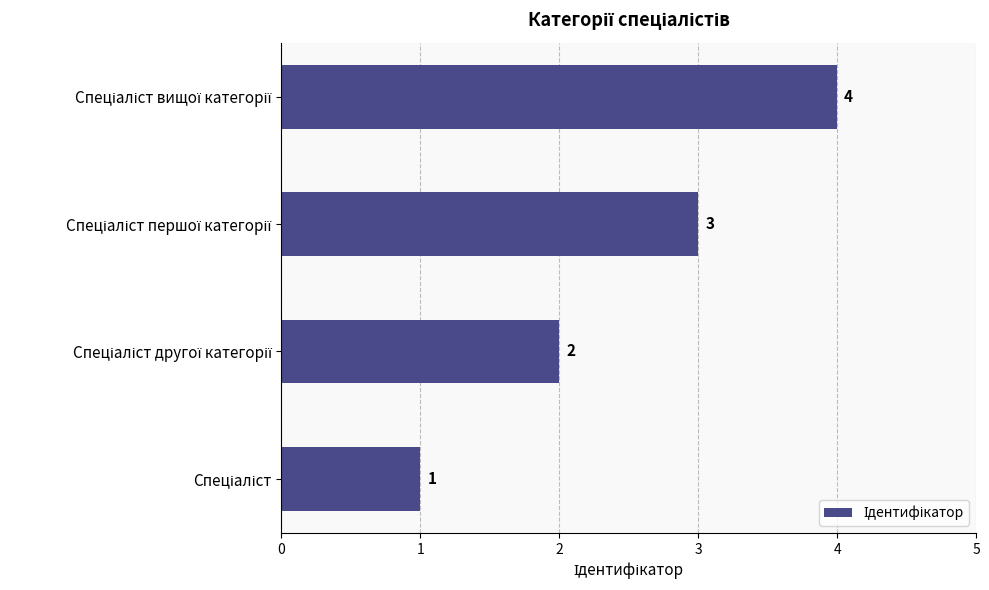

What is the sum of all values?

10